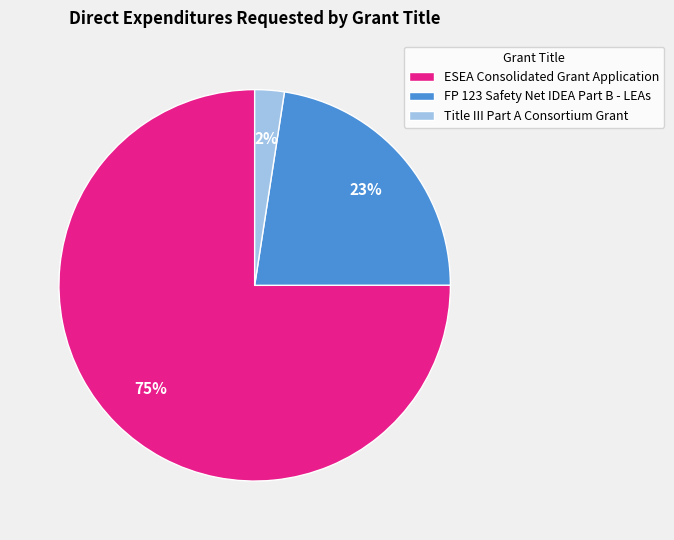

To the nearest percent, what is the average slice percentage?

33%